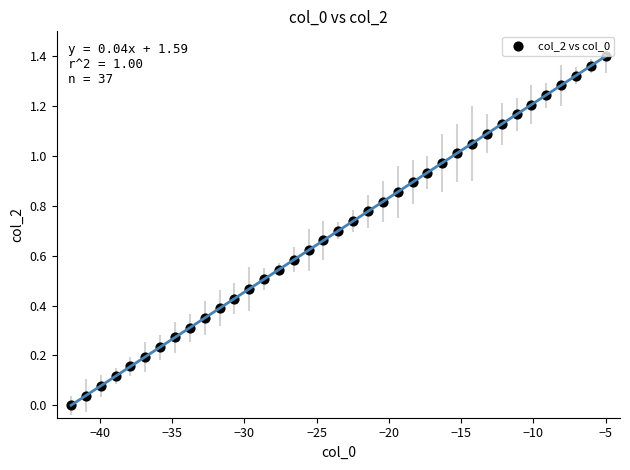

What is the range of X values (max minus min)?

37.0